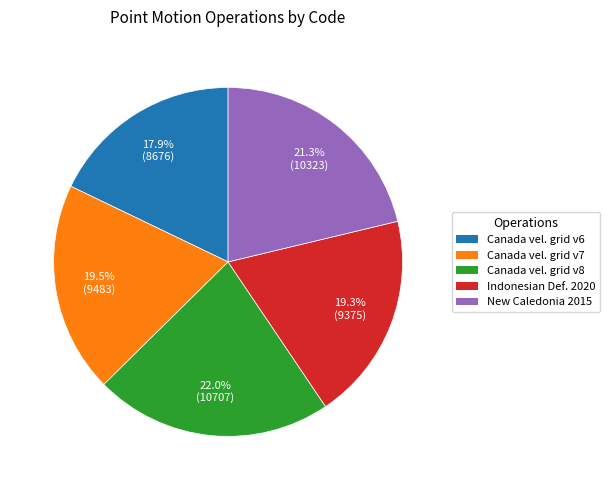

How many slices are in this pie chart?

5